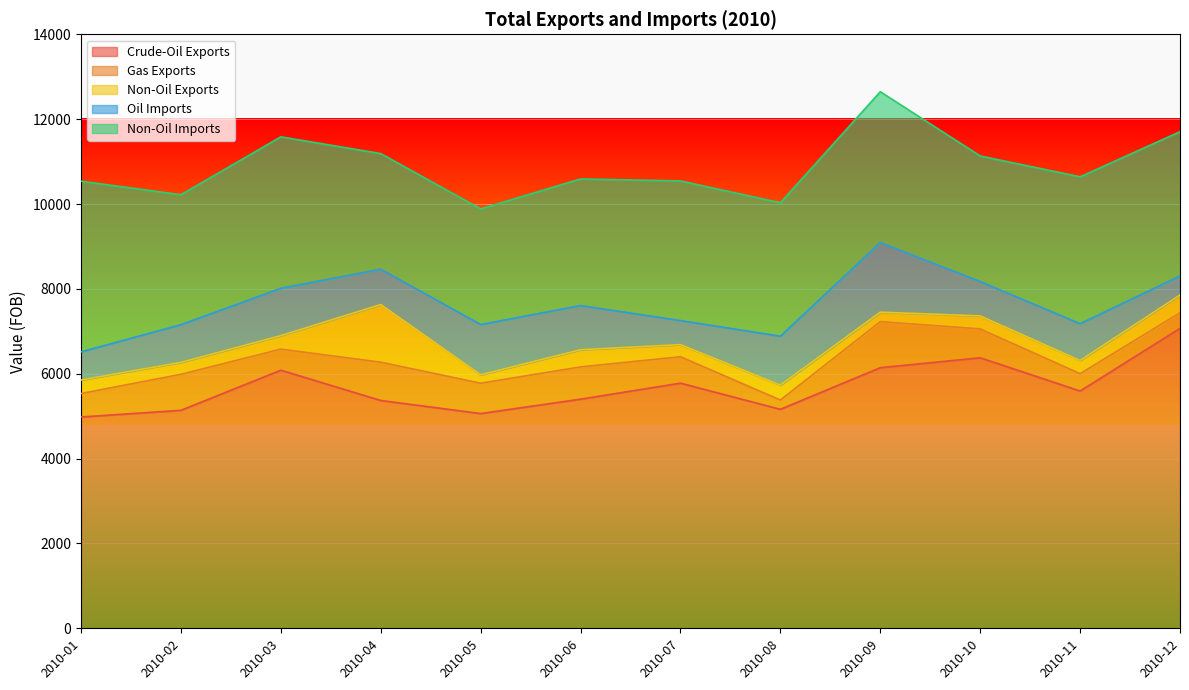

What is the sum of all Gas Exports values?

7656.6